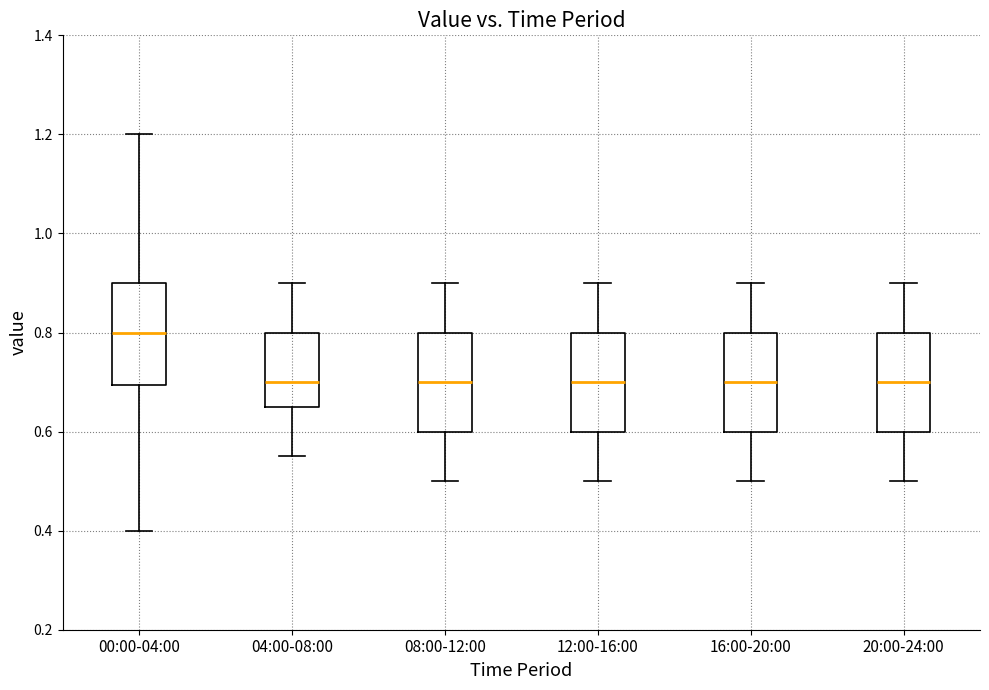

Reading left to right, transcribe this box plot: for each box, give where its median line is, the range the box spans, and where its two whiskers end, as read against the y-axis. The values are not printed on the chart, so give them approximately, as read against the axis.

00:00-04:00: median 0.80, box 0.70 to 0.90, whiskers 0.40 to 1.20
04:00-08:00: median 0.70, box 0.66 to 0.80, whiskers 0.56 to 0.90
08:00-12:00: median 0.70, box 0.60 to 0.80, whiskers 0.50 to 0.90
12:00-16:00: median 0.70, box 0.60 to 0.80, whiskers 0.50 to 0.90
16:00-20:00: median 0.70, box 0.60 to 0.80, whiskers 0.50 to 0.90
20:00-24:00: median 0.70, box 0.60 to 0.80, whiskers 0.50 to 0.90